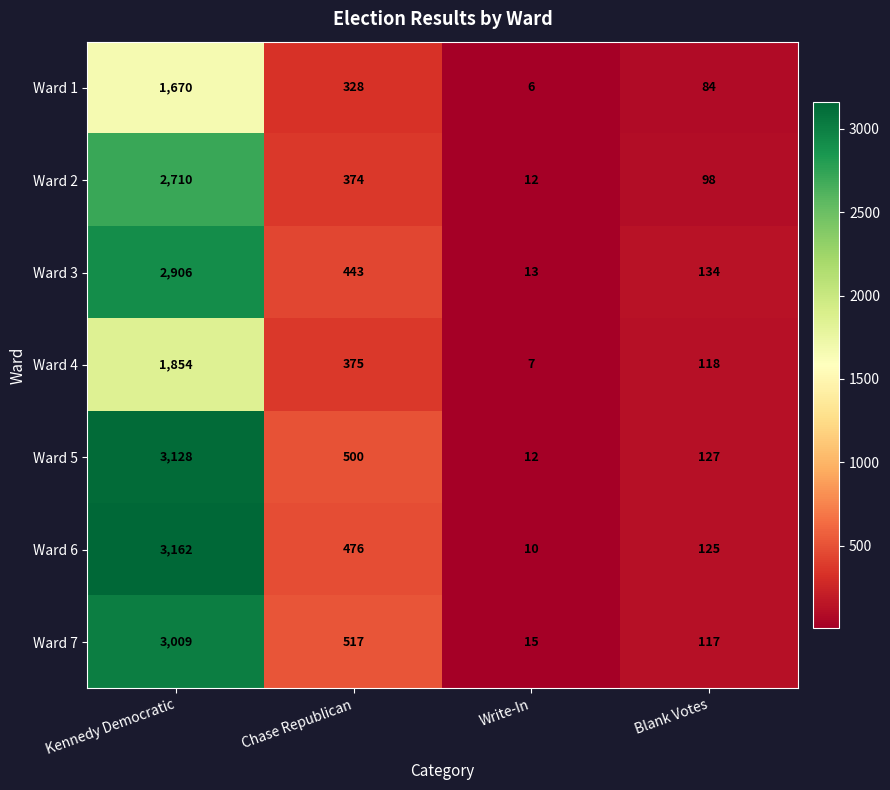

Reading left to right, transcribe all the data shown in this chart.

Ward 1: 1670	328	6	84
Ward 2: 2710	374	12	98
Ward 3: 2906	443	13	134
Ward 4: 1854	375	7	118
Ward 5: 3128	500	12	127
Ward 6: 3162	476	10	125
Ward 7: 3009	517	15	117